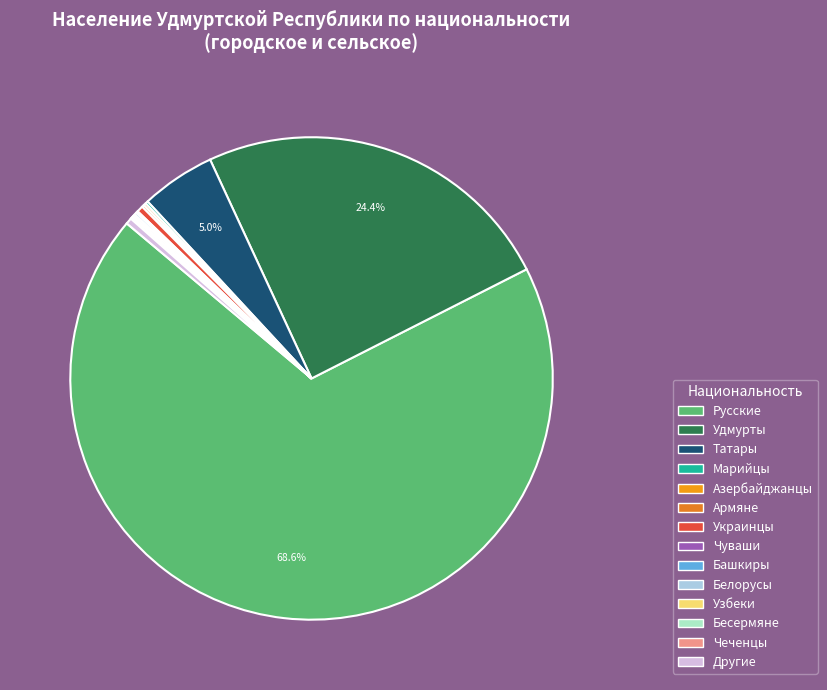

Rank the categories by value from lowest to highest.

Чеченцы, Бесермяне, Узбеки, Белорусы, Чуваши, Башкиры, Армяне, Азербайджанцы, Марийцы, Другие, Украинцы, Татары, Удмурты, Русские